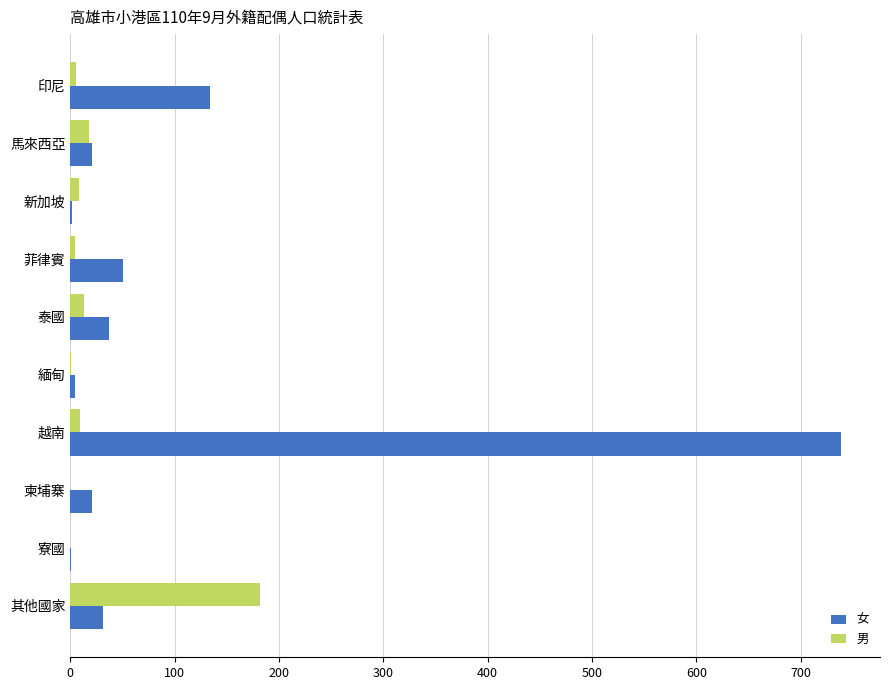

Is the value of 男 at 泰國 greater than the value of 女 at 菲律賓?

No